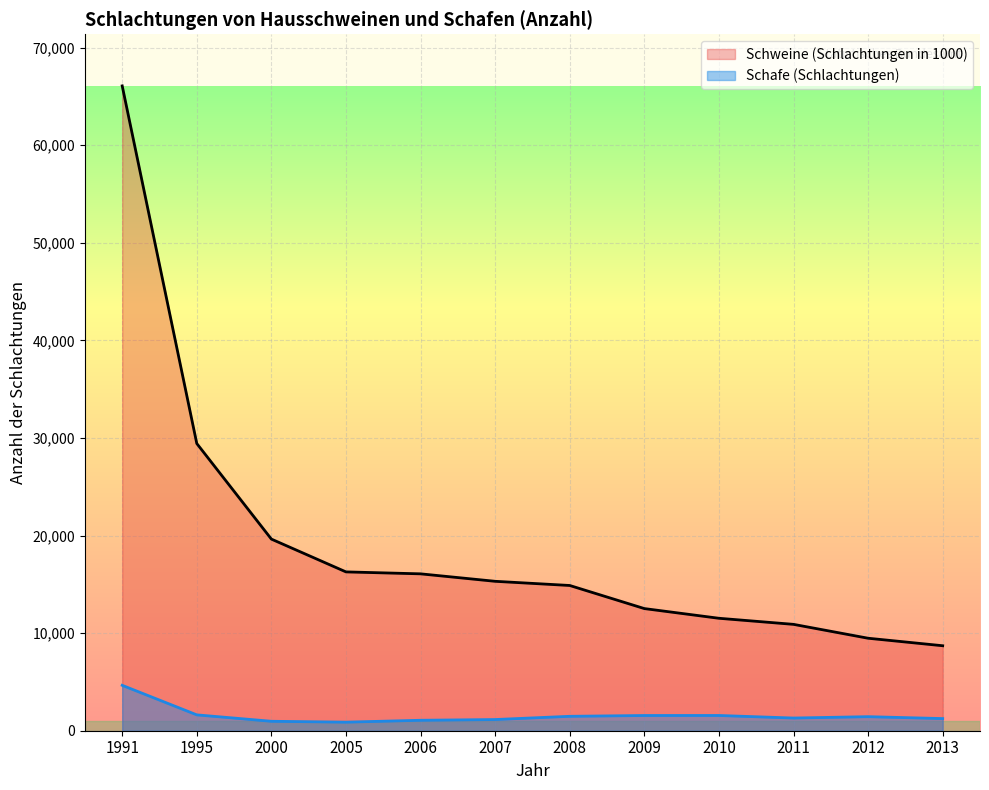

Reading right to left, list all the values displayed in this chart.

Schweine (Schlachtungen in 1000): 2013=8707	2012=9476	2011=10898	2010=11521	2009=12515	2008=14881	2007=15309	2006=16074	2005=16273	2000=19633	1995=29426	1991=66070
Schafe (Schlachtungen): 2013=1244	2012=1440	2011=1300	2010=1562	2009=1559	2008=1478	2007=1146	2006=1071	2005=878	2000=968	1995=1625	1991=4652